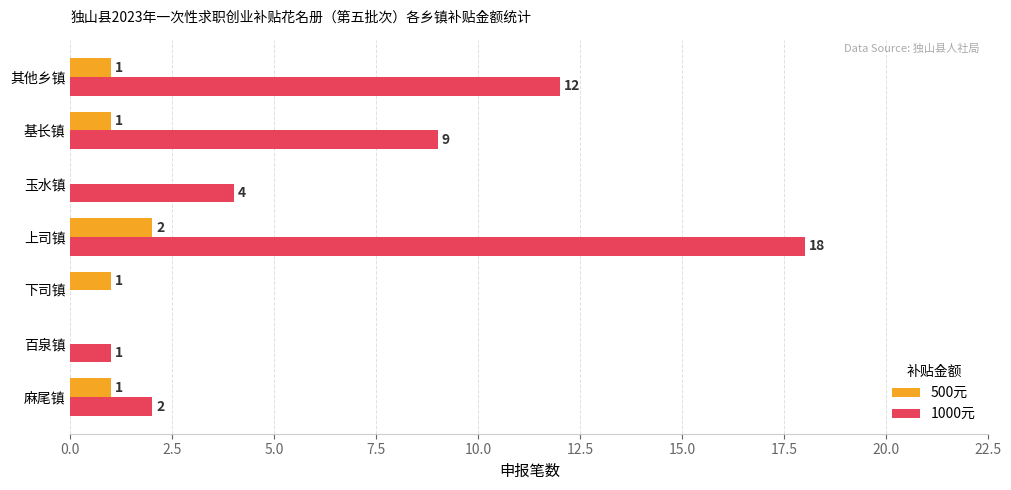

How many series are shown in this chart?

2